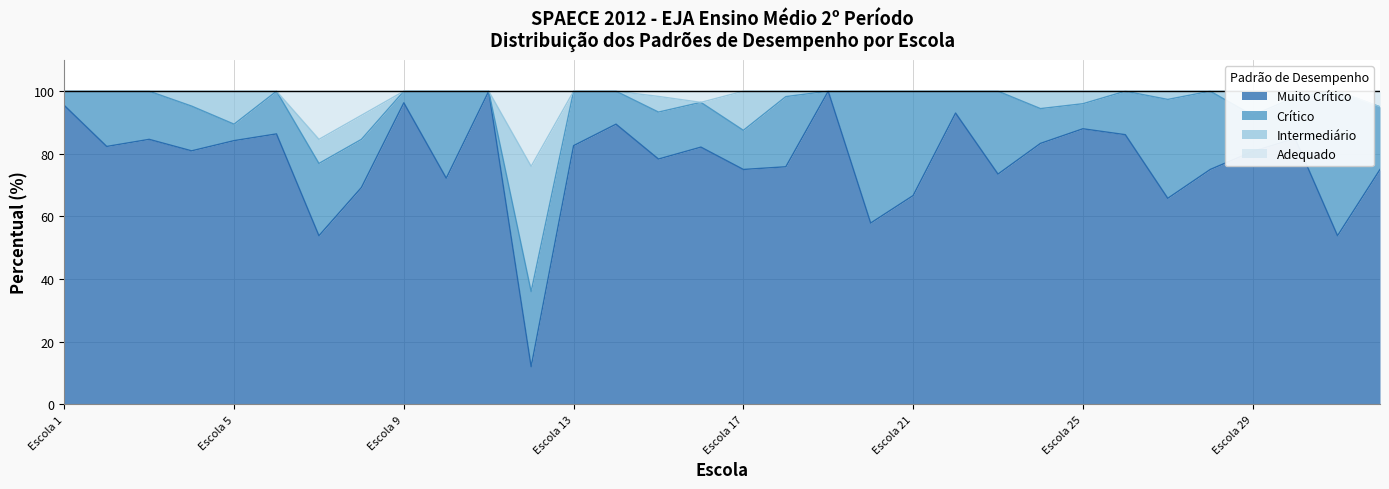

True or false: Muito Crítico has a value of 75.0 at Escola 17.

True